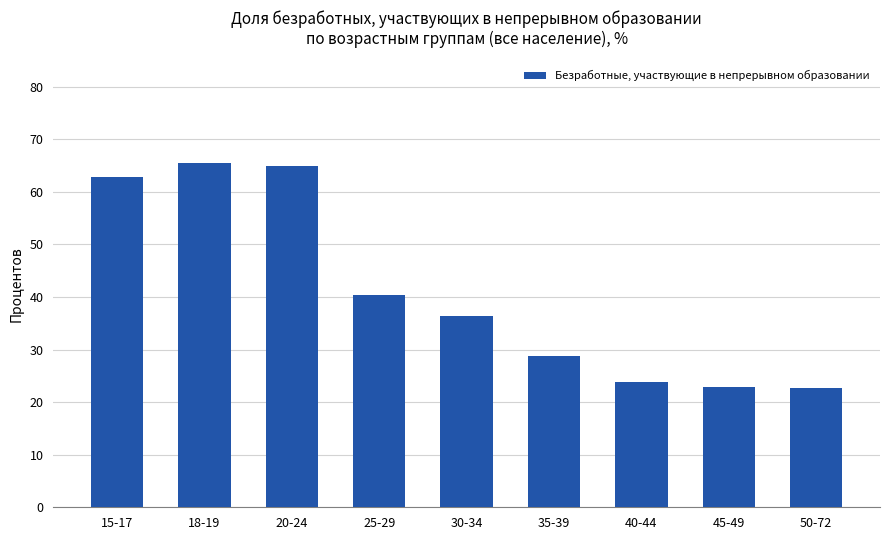

What position from the right is 50-72?

1